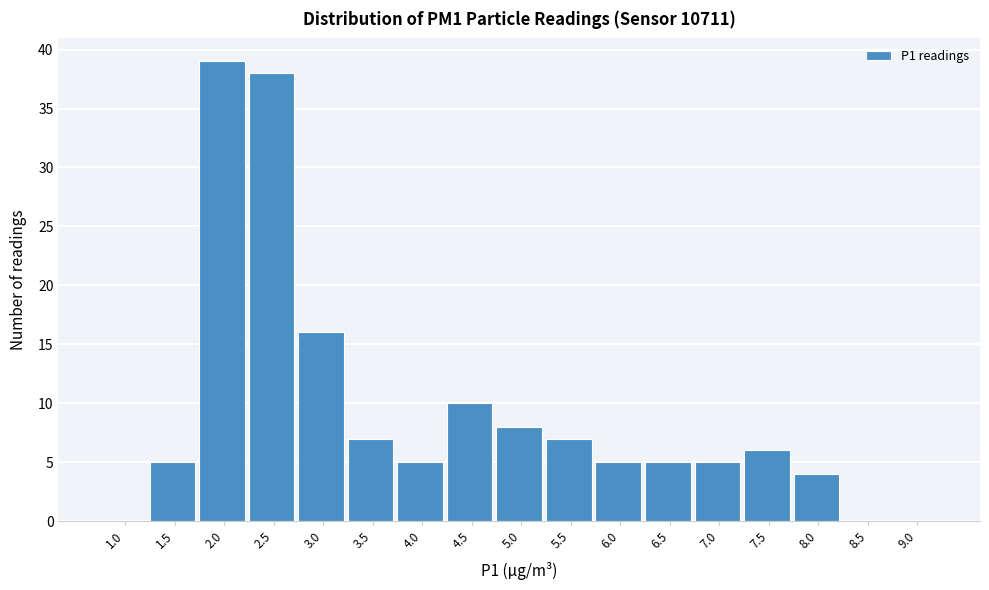

Reading left to right, list all the values displayed in this chart.

1.0=0	1.5=5	2.0=39	2.5=38	3.0=16	3.5=7	4.0=5	4.5=10	5.0=8	5.5=7	6.0=5	6.5=5	7.0=5	7.5=6	8.0=4	8.5=0	9.0=0